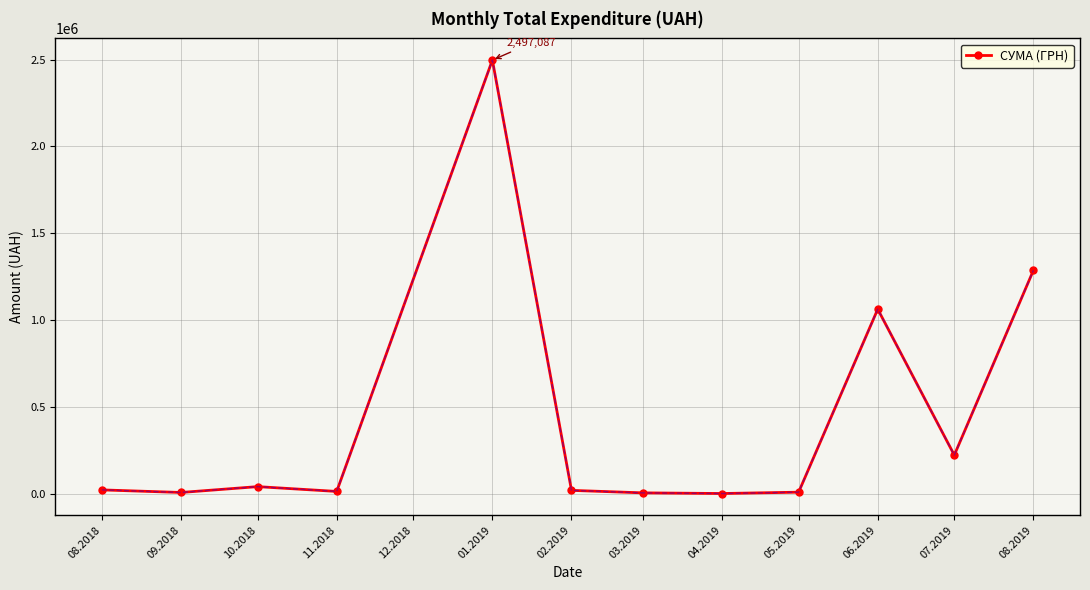

How many lines are shown in the chart?

1